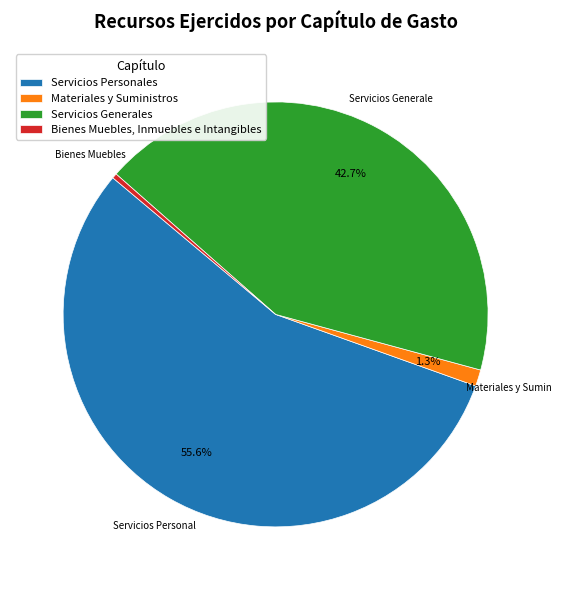

Rank the categories by value from lowest to highest.

Bienes Muebles, Inmuebles e Intangibles, Materiales y Suministros, Servicios Generales, Servicios Personales